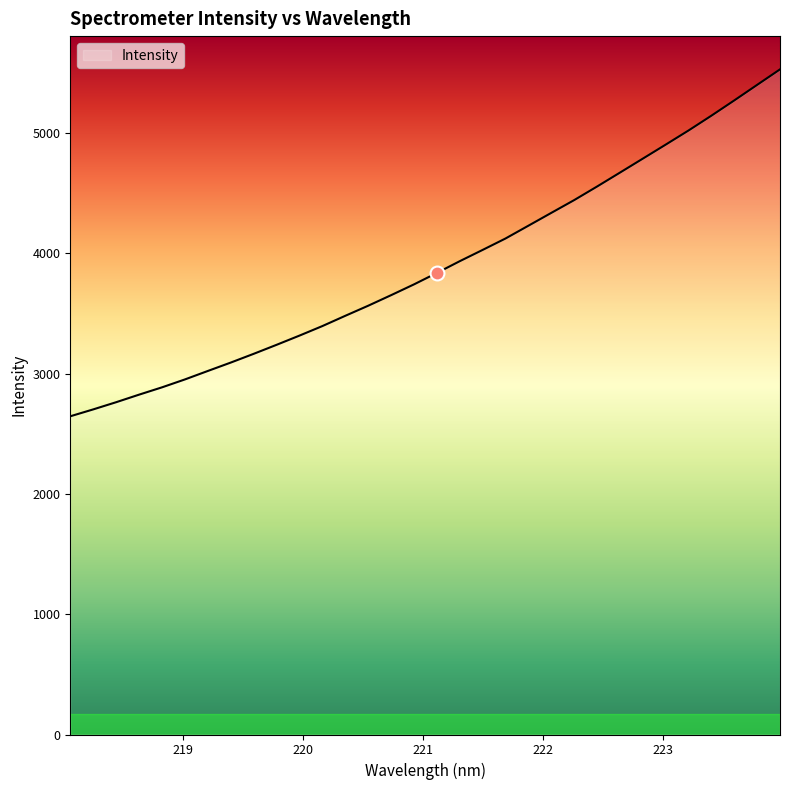

What is the smallest value displayed?

2646.3